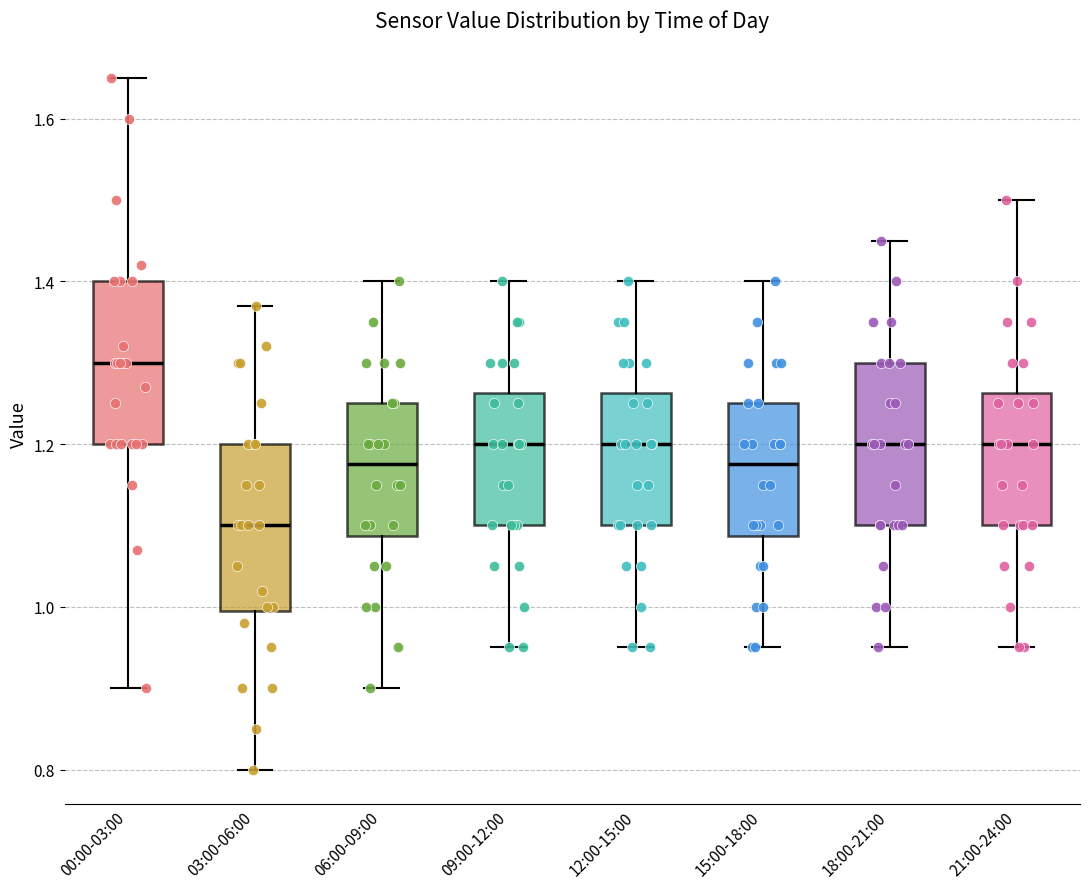

Reading left to right, read every box against the y-axis: the position of its median line, the range the box covers, and the ends of its whiskers. The values are not printed on the chart, so give them approximately, as read against the axis.

00:00-03:00: median 1.30, box 1.20 to 1.40, whiskers 0.90 to 1.66
03:00-06:00: median 1.10, box 1.00 to 1.20, whiskers 0.80 to 1.38
06:00-09:00: median 1.18, box 1.08 to 1.26, whiskers 0.90 to 1.40
09:00-12:00: median 1.20, box 1.10 to 1.26, whiskers 0.96 to 1.40
12:00-15:00: median 1.20, box 1.10 to 1.26, whiskers 0.96 to 1.40
15:00-18:00: median 1.18, box 1.08 to 1.26, whiskers 0.96 to 1.40
18:00-21:00: median 1.20, box 1.10 to 1.30, whiskers 0.96 to 1.46
21:00-24:00: median 1.20, box 1.10 to 1.26, whiskers 0.96 to 1.50